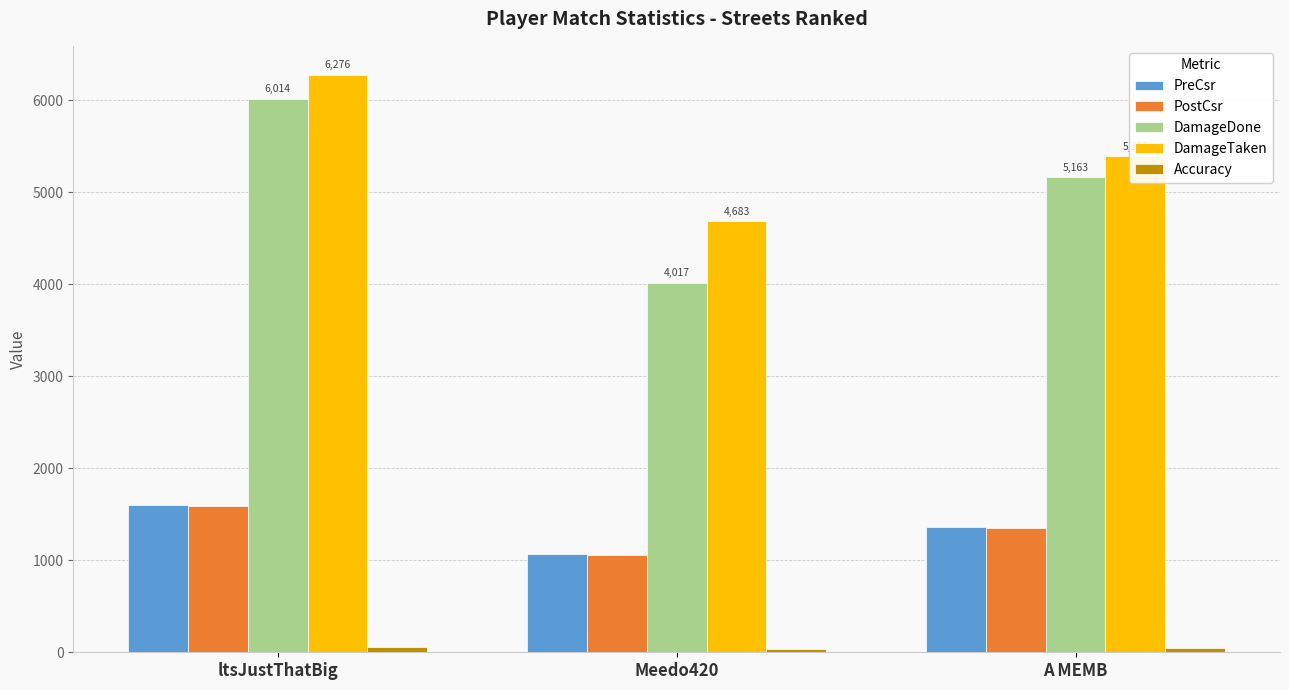

How many values in the DamageDone series are below 5163?

1